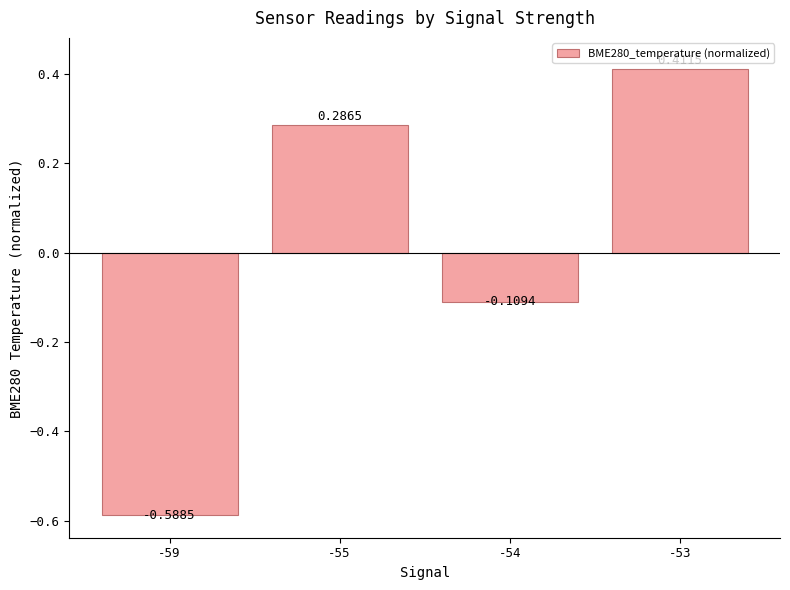

How many categories are shown in the chart?

4